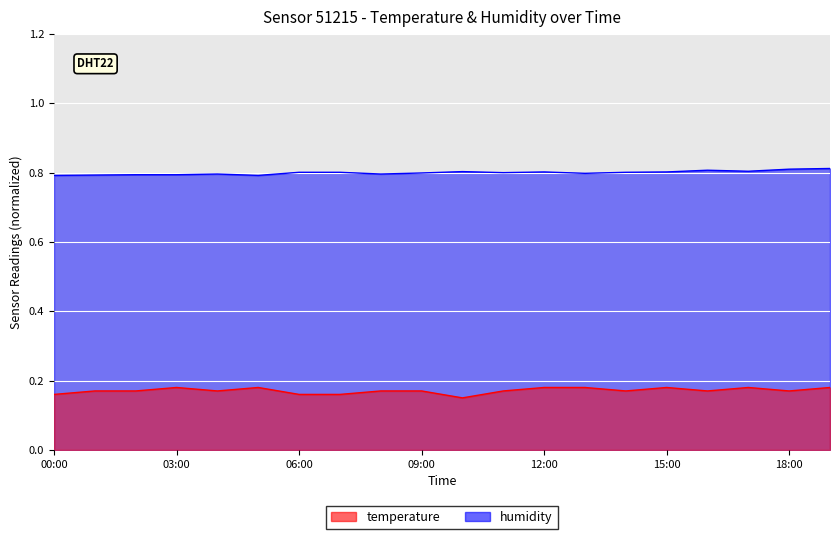

True or false: temperature has a value of 0.0 at 04:00.

False